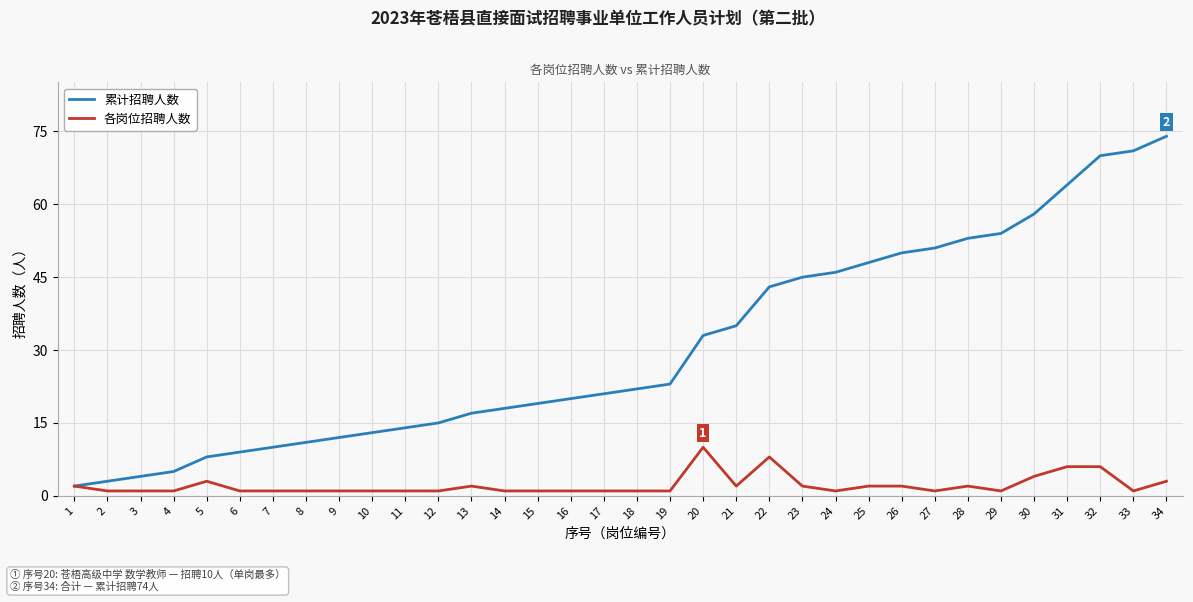

What is the maximum value shown in the chart?

74